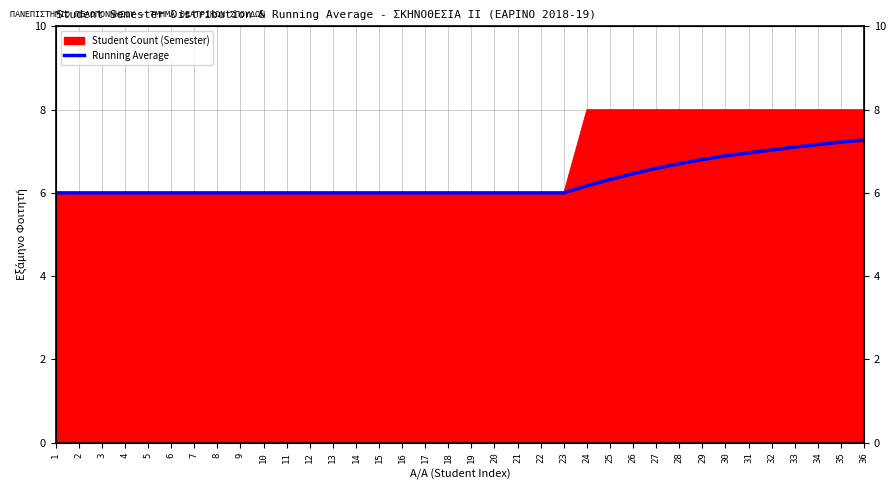

What is the value of the 29th point from the left?

6.8